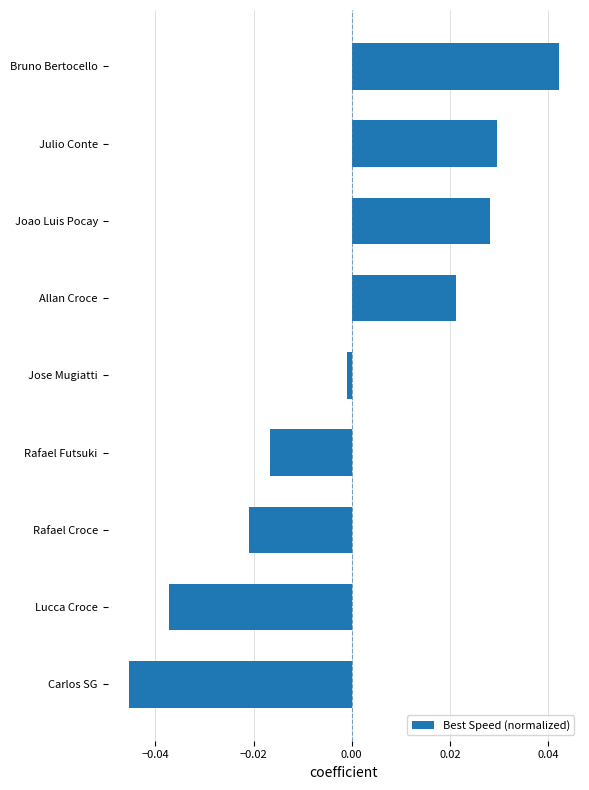

How many values are above zero?

4